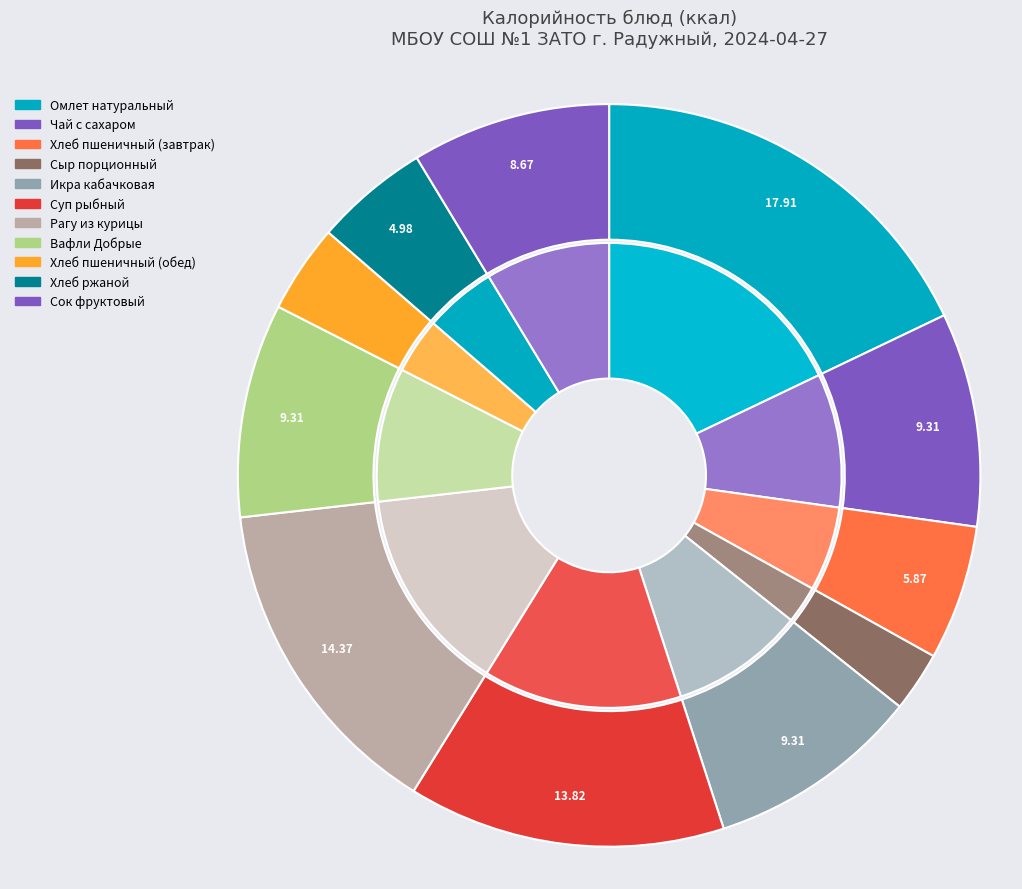

What is the ratio of the value at Хлеб ржаной to the value at Хлеб пшеничный (обед)?

1.3